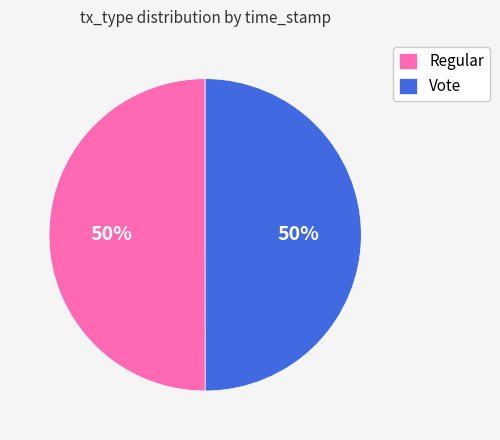

What percentage is the Regular slice, to the nearest percent?

50%